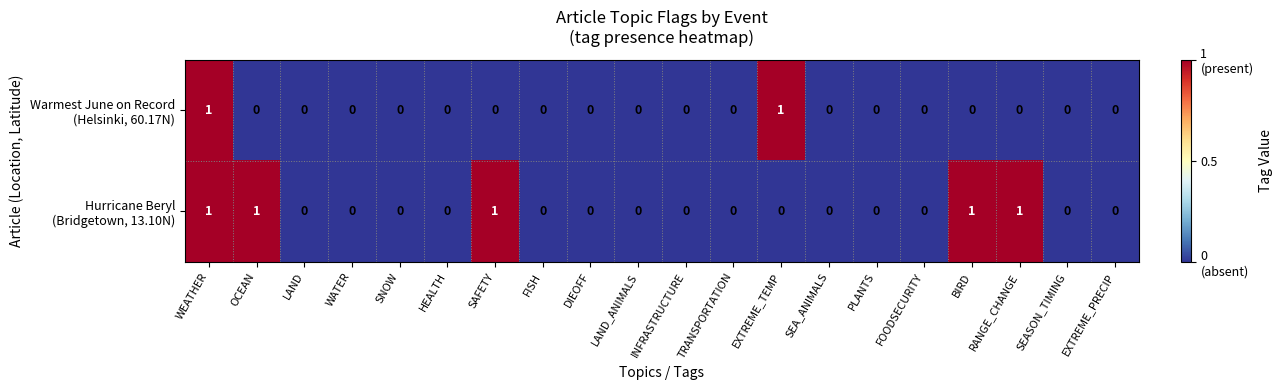

At which category is the sum across all series the highest?

WEATHER